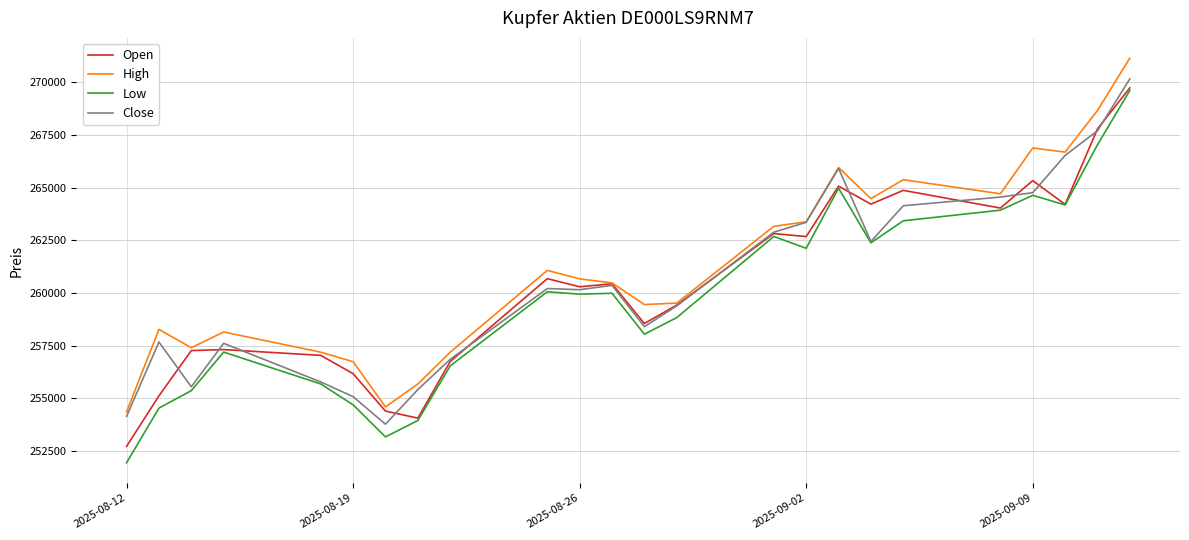

Which series has the largest total across all categories?

High